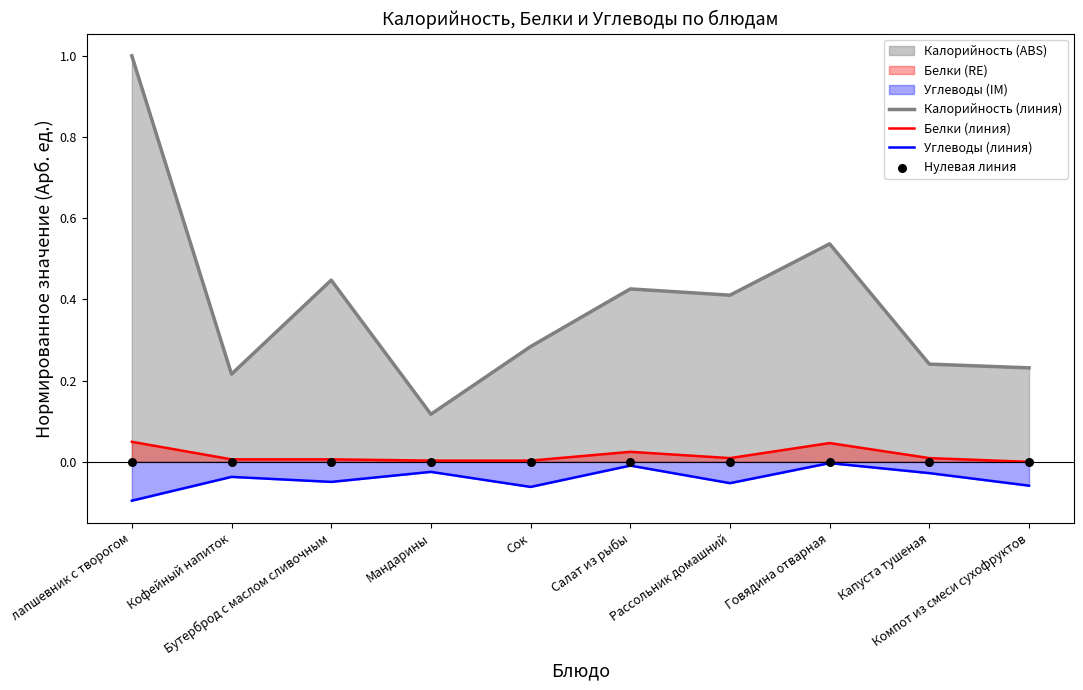

At how many categories does at least one series exceed 0?

10